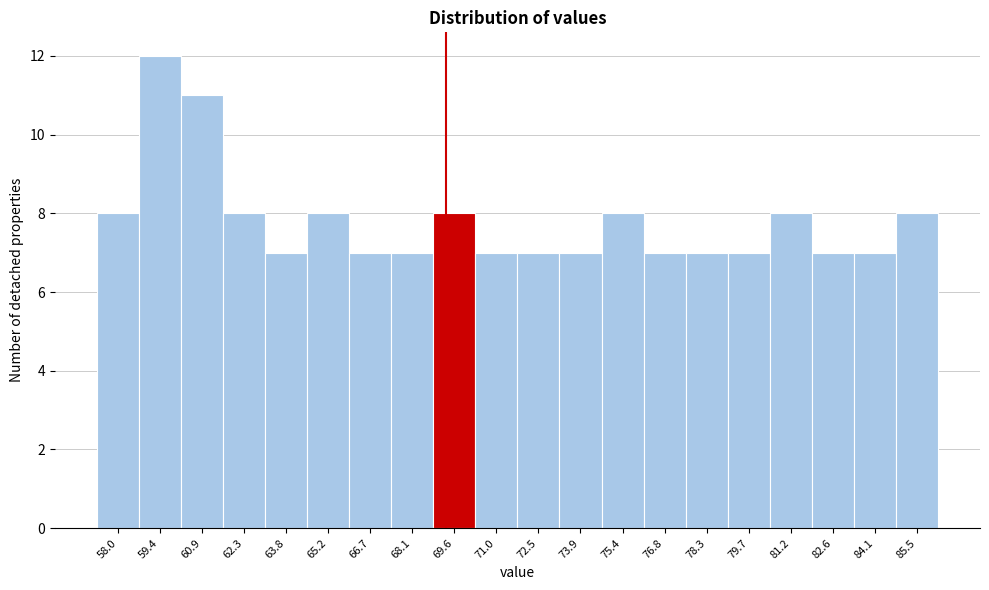

Reading right to left, what are all the values shown in this chart?

85.5=8	84.1=7	82.6=7	81.2=8	79.7=7	78.3=7	76.8=7	75.4=8	73.9=7	72.5=7	71.0=7	69.6=8	68.1=7	66.7=7	65.2=8	63.8=7	62.3=8	60.9=11	59.4=12	58.0=8